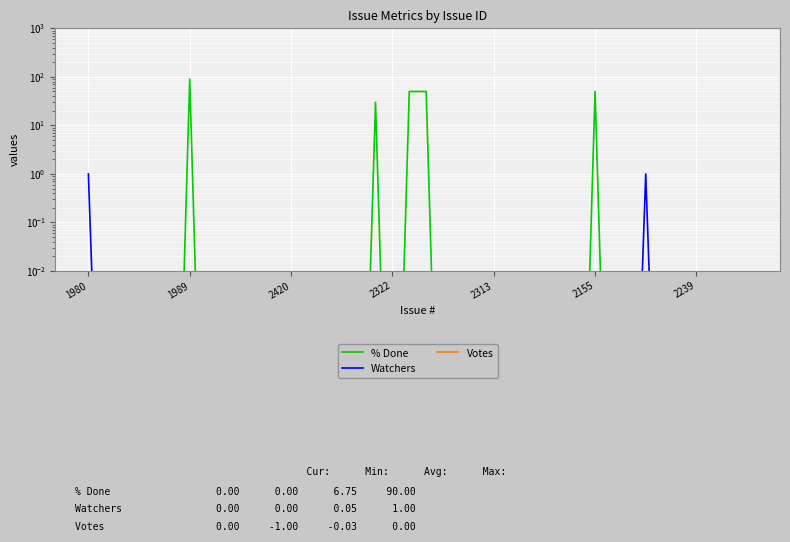

The Votes series shows 0.0 at 27. True or false?

True